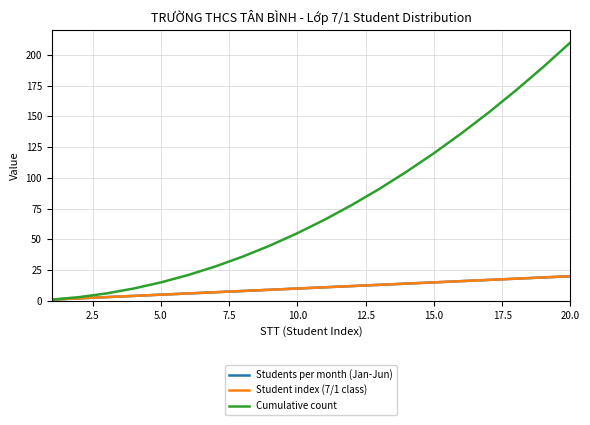

Does the chart have visible grid lines?

Yes